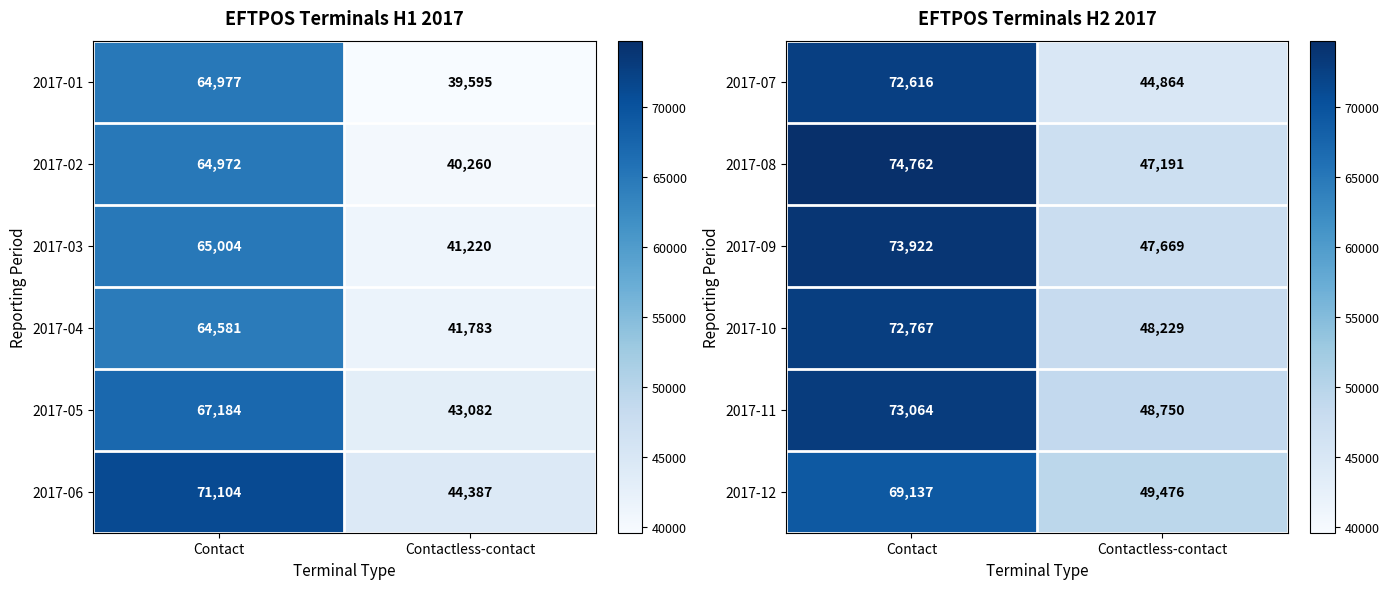

What is the maximum value for 2017-07?

72616